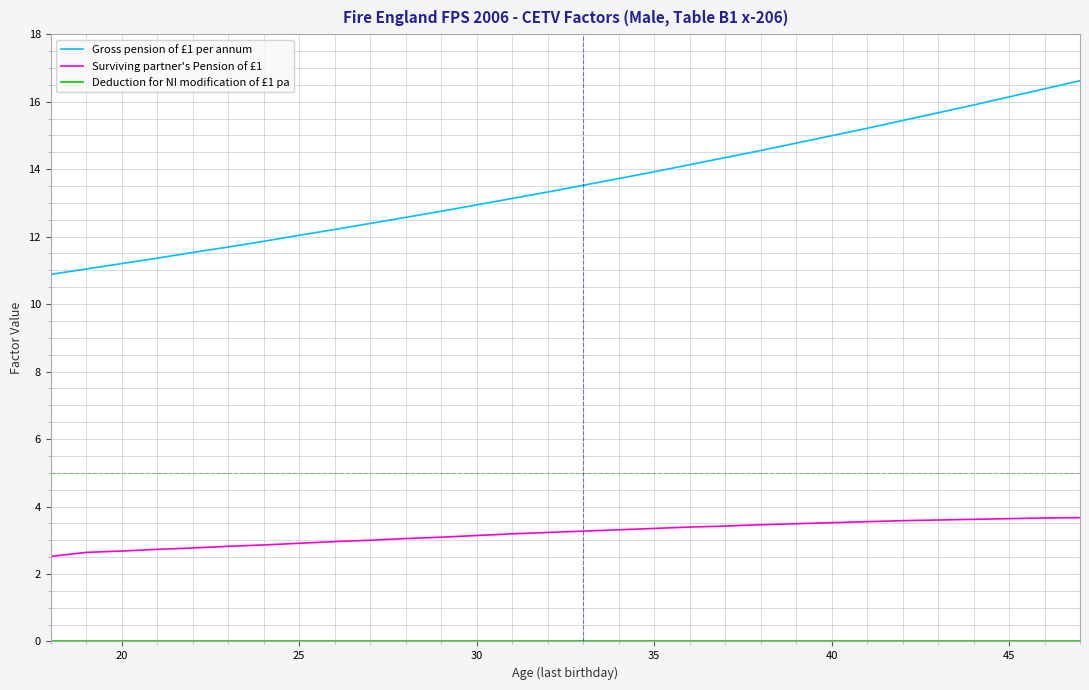

What is the maximum value shown in the chart?

16.6